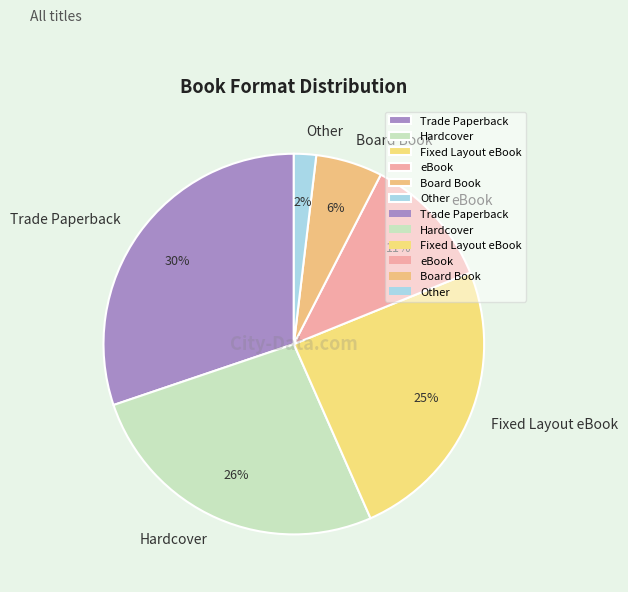

To the nearest percent, what portion does Board Book represent?

6%